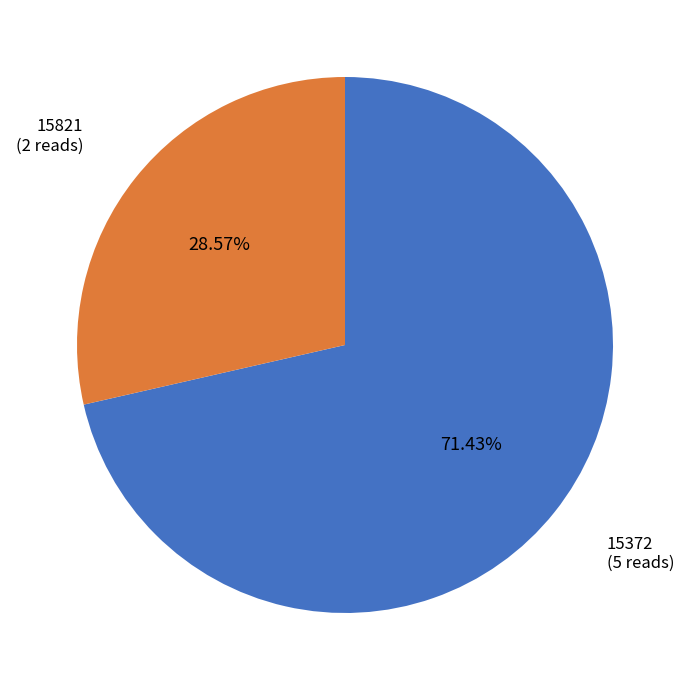

How many slices are in this pie chart?

2